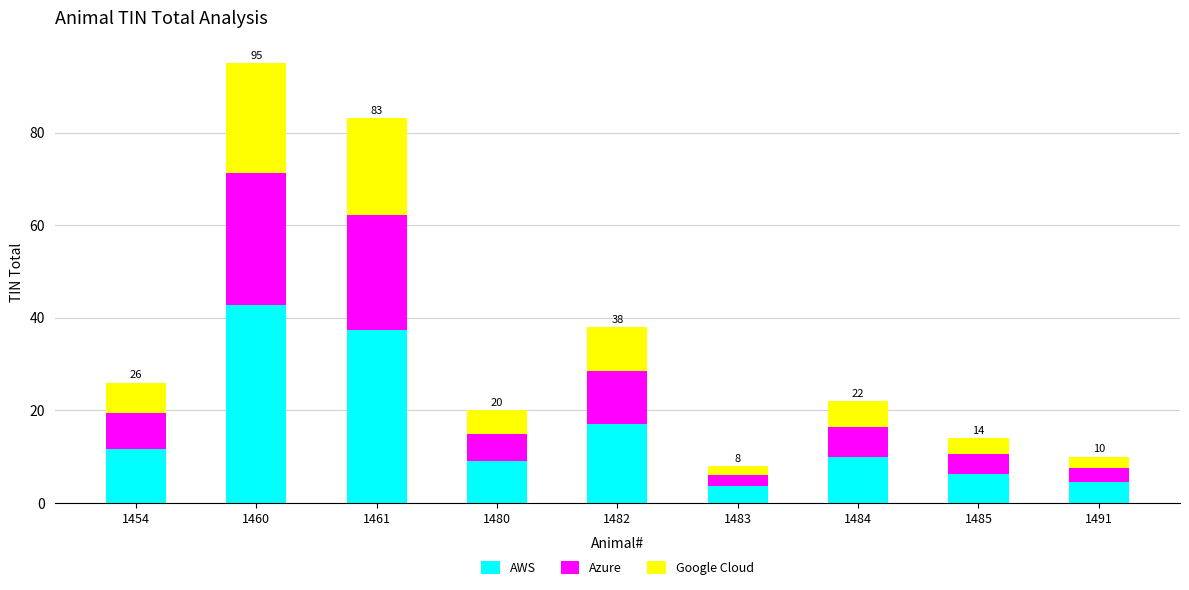

True or false: AWS has a value of 27.1 at 1482.

False